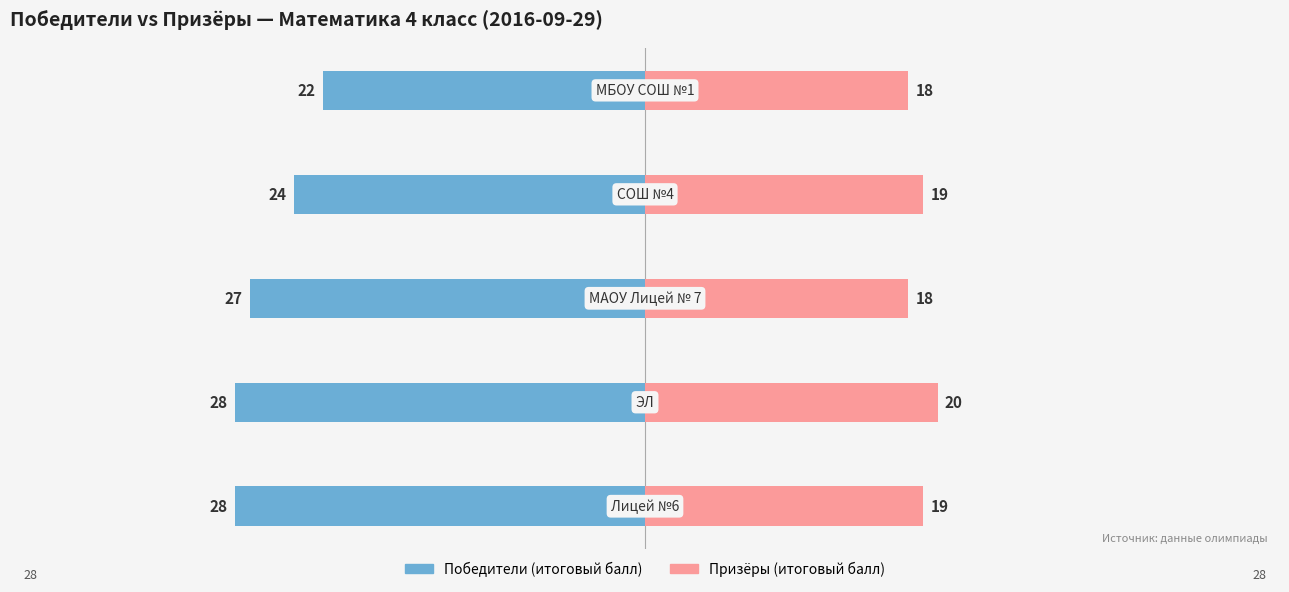

What is the value of the Победители (итоговый балл) bar at the 3rd from the left?

-27